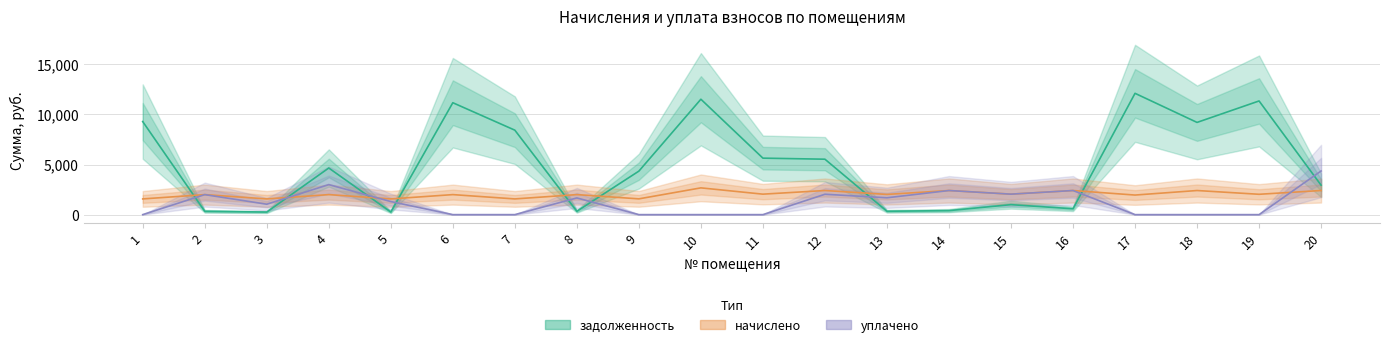

After their last crossing, which series has the higher values: начислено or задолженность?

задолженность